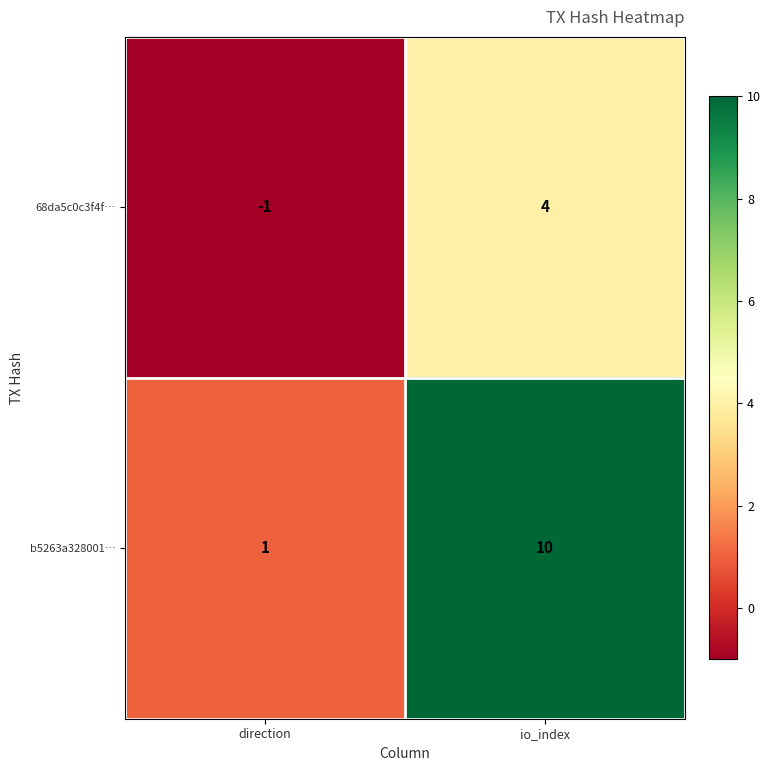

What is the total value across all series at io_index?

14